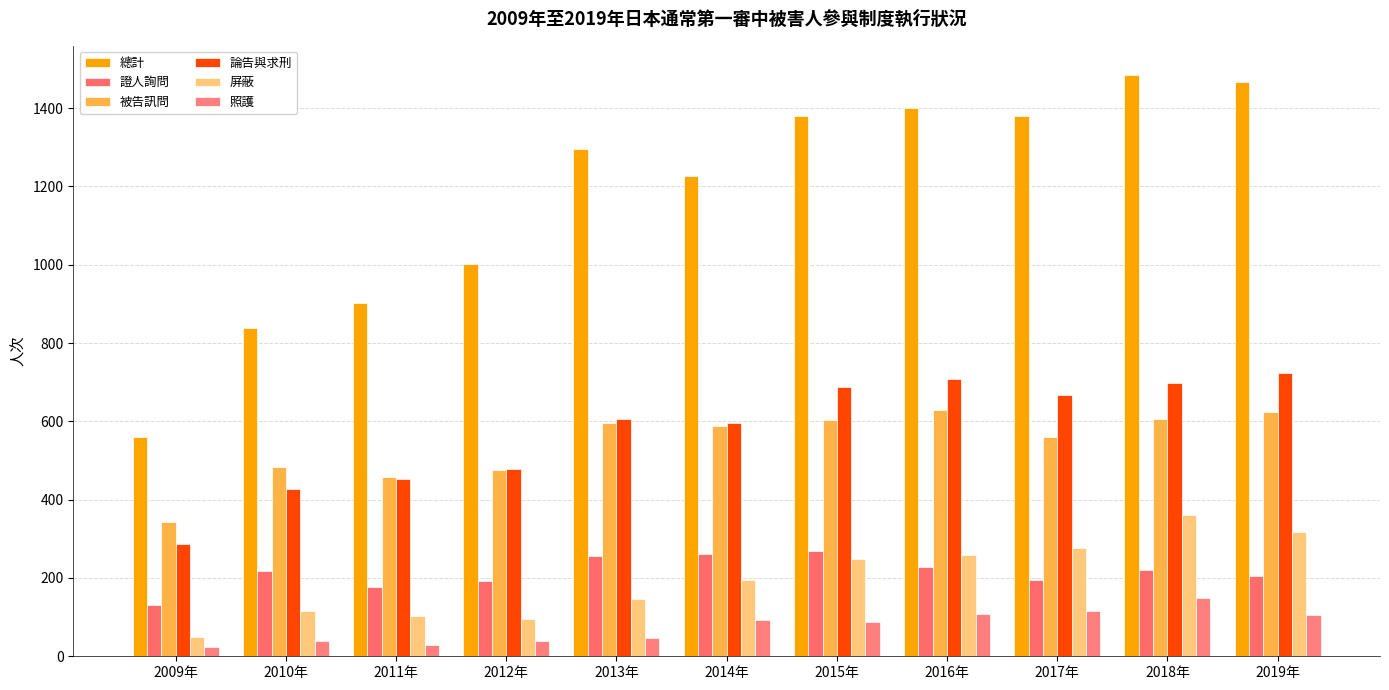

How many distinct data groups are displayed?

6